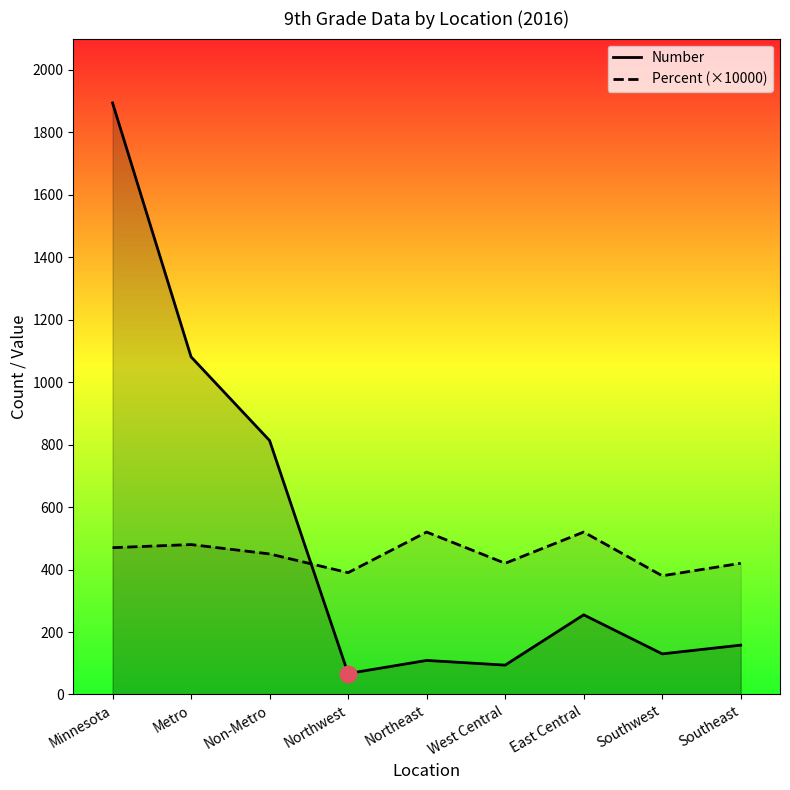

What is the approximate value of Number at Southeast, to the nearest 10?

160